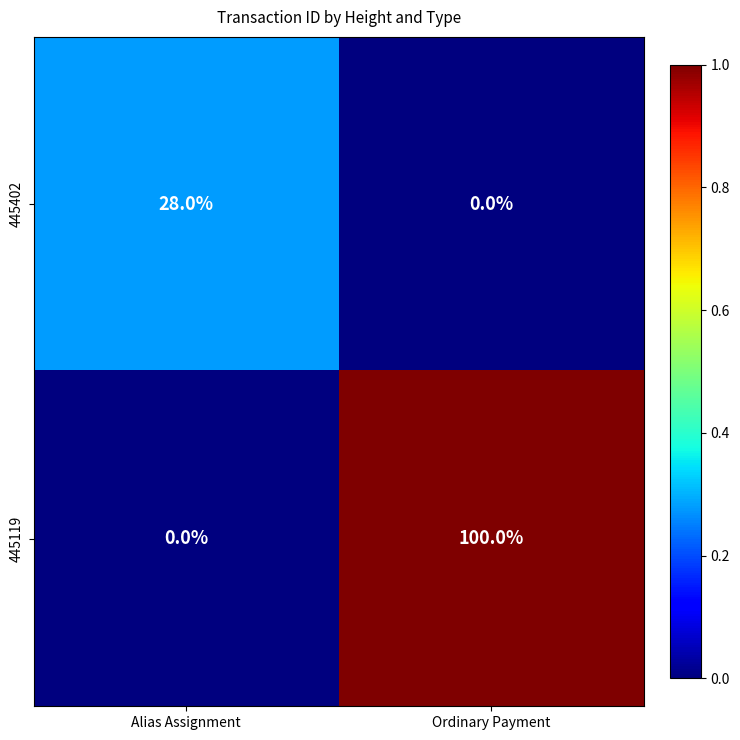

At Ordinary Payment, list the series in order from largest to smallest.

445119, 445402